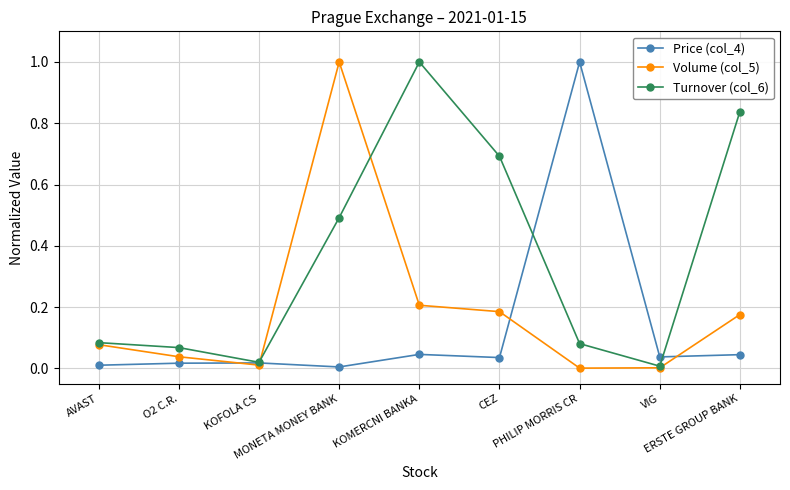

Rank the series by their average value, from highest to lowest.

Turnover (col_6), Volume (col_5), Price (col_4)